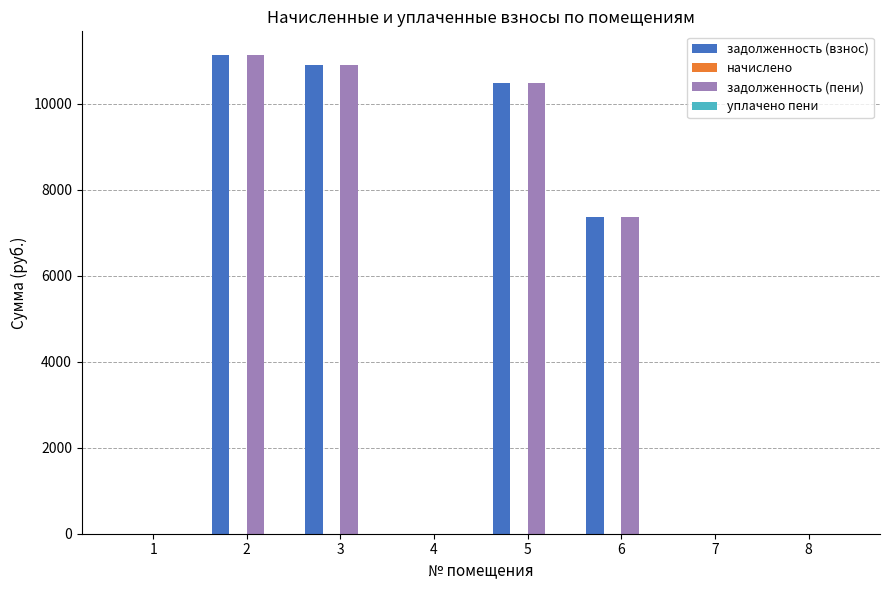

Is the value of задолженность (пени) at 7 greater than the value of задолженность (взнос) at 3?

No